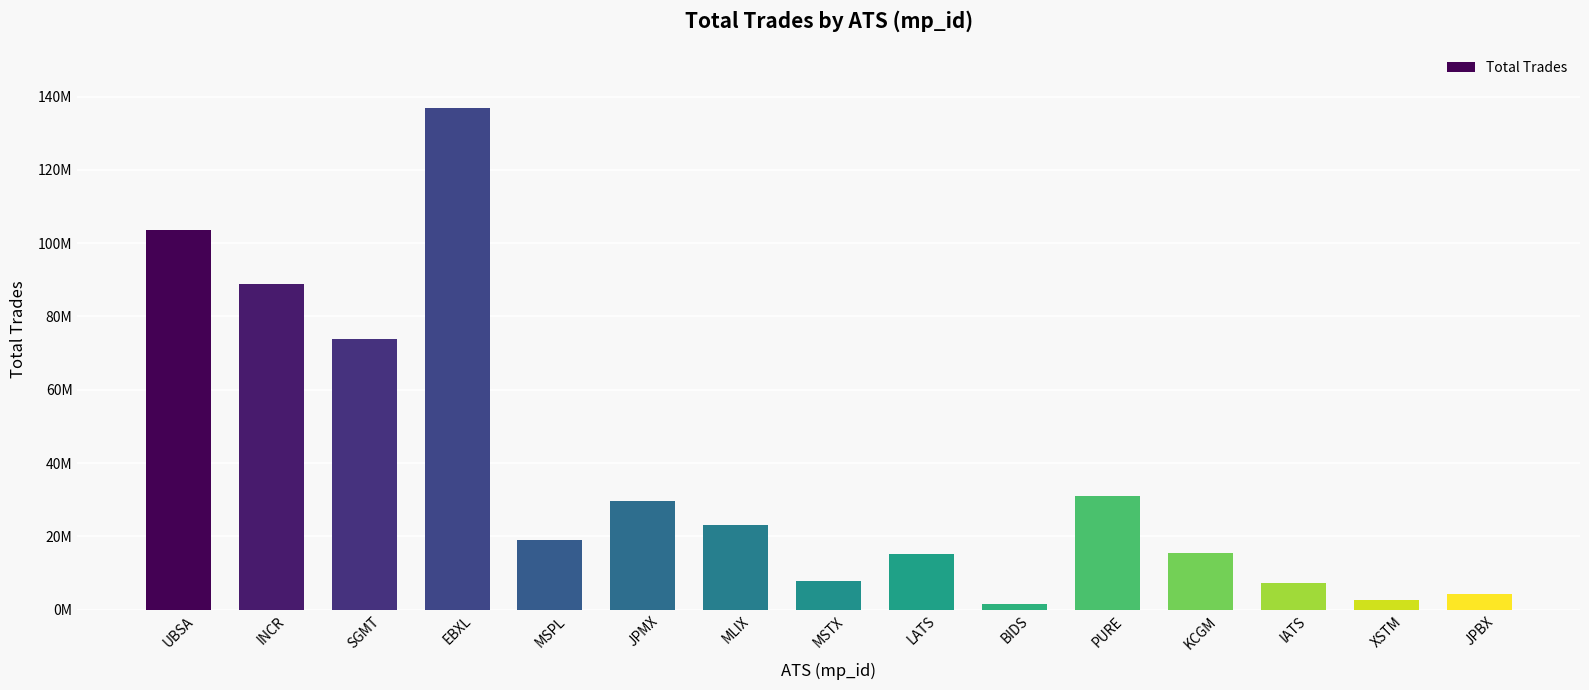

The chart shows a value of 31080230 at PURE. True or false?

True